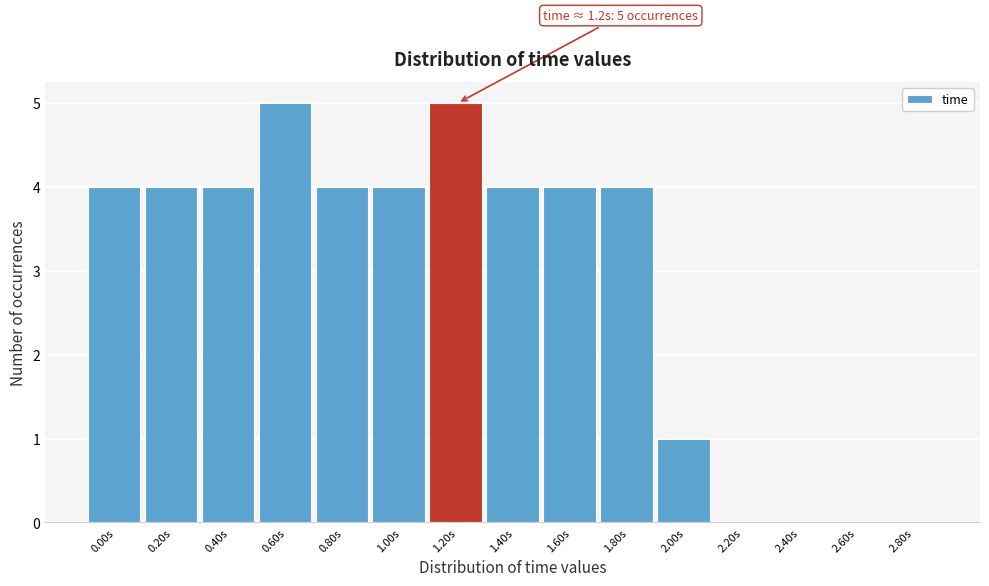

Reading left to right, extract all data points from this chart.

0.00s=4	0.20s=4	0.40s=4	0.60s=5	0.80s=4	1.00s=4	1.20s=5	1.40s=4	1.60s=4	1.80s=4	2.00s=1	2.20s=0	2.40s=0	2.60s=0	2.80s=0